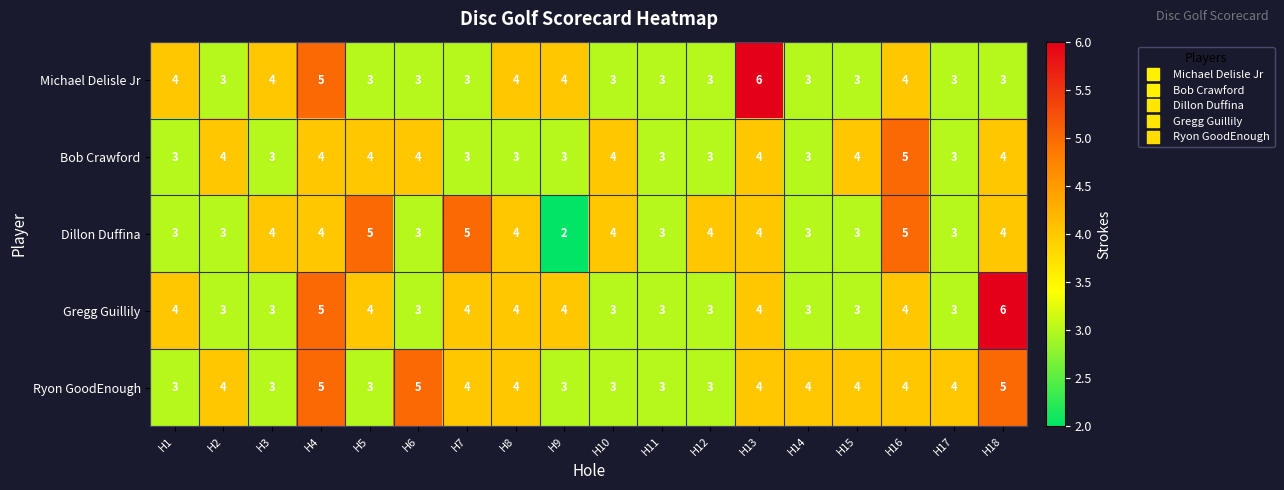

The value of Bob Crawford at H1 is 3. True or false?

True